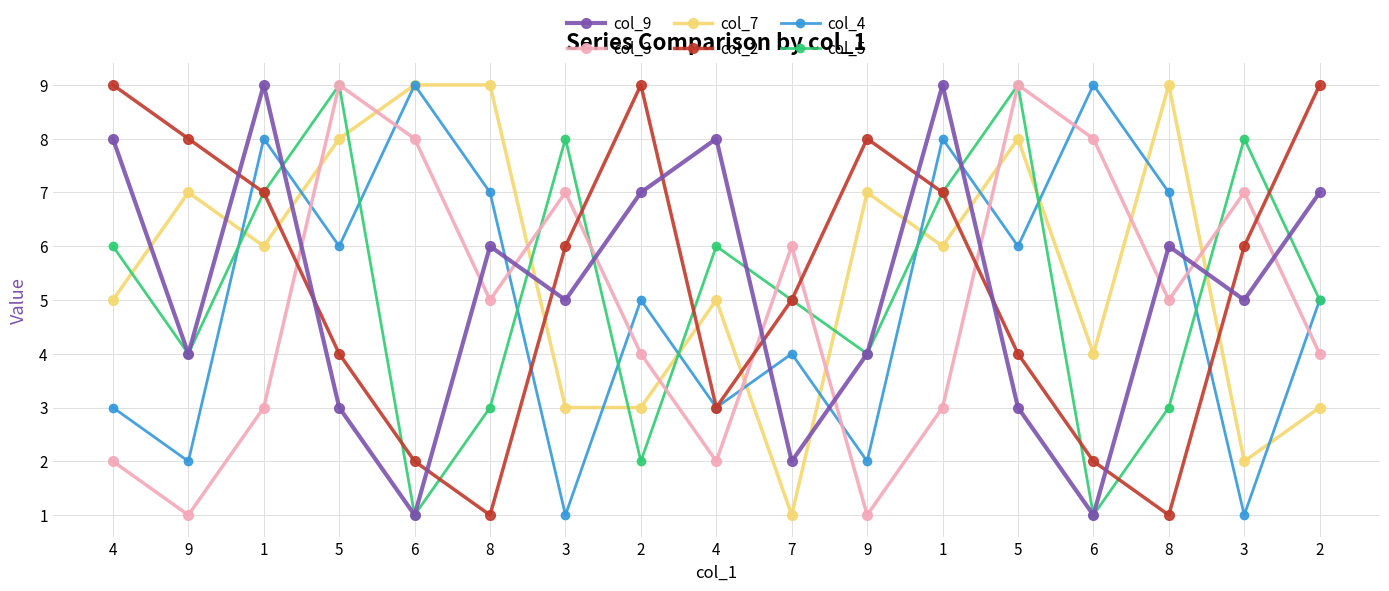

How many series are shown in this chart?

6